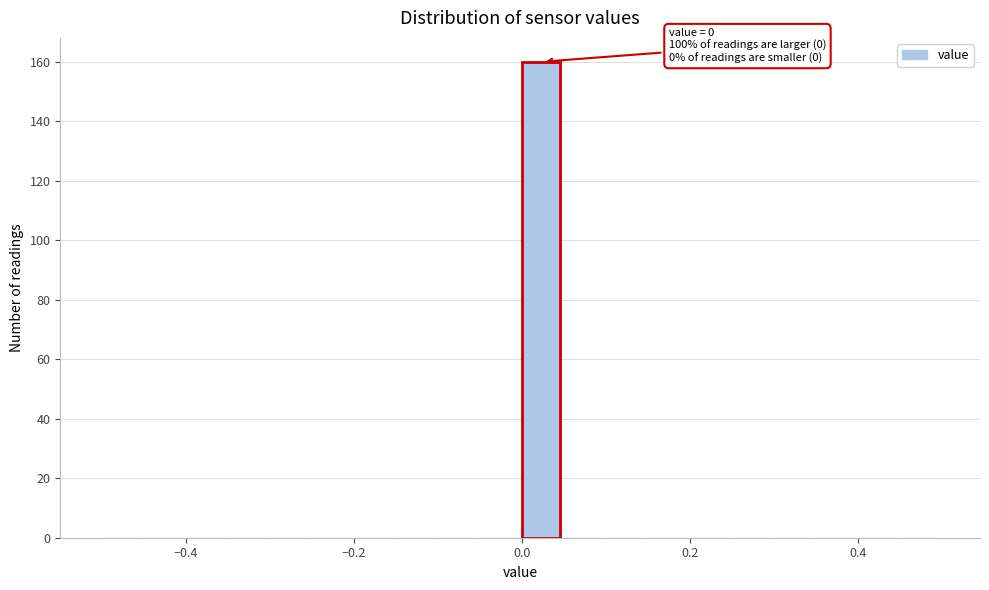

Around what value on the x-axis is the tallest bar? Give the approximate position of its centre, as read against the axis.

0.02